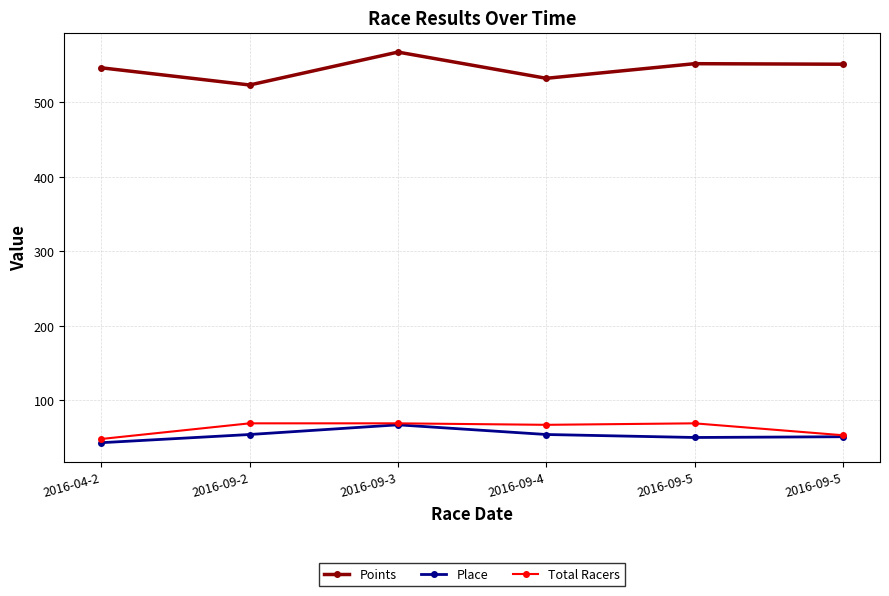

In Place, how many points are lower than both neighbors (excluding endpoints)?

1